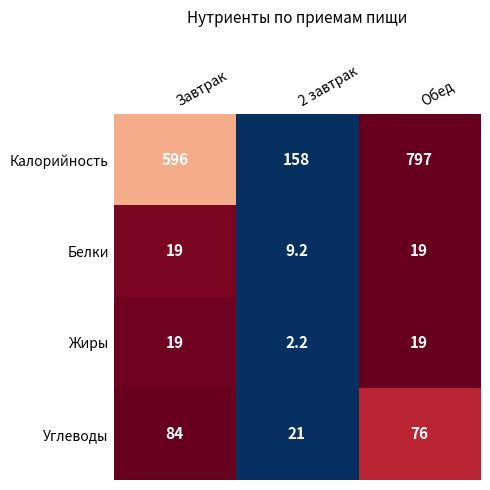

Which label corresponds to the largest value in the chart?

Обед